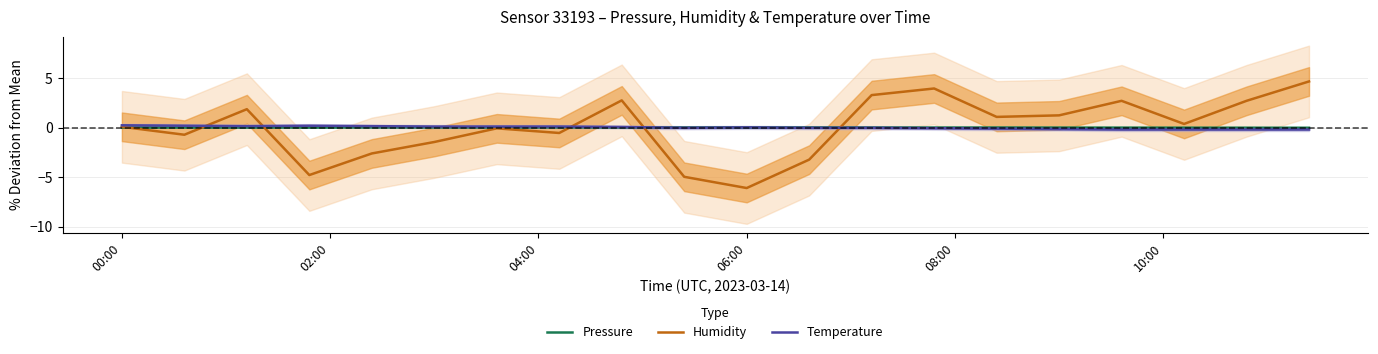

At which label does Humidity reach its minimum?

06:00